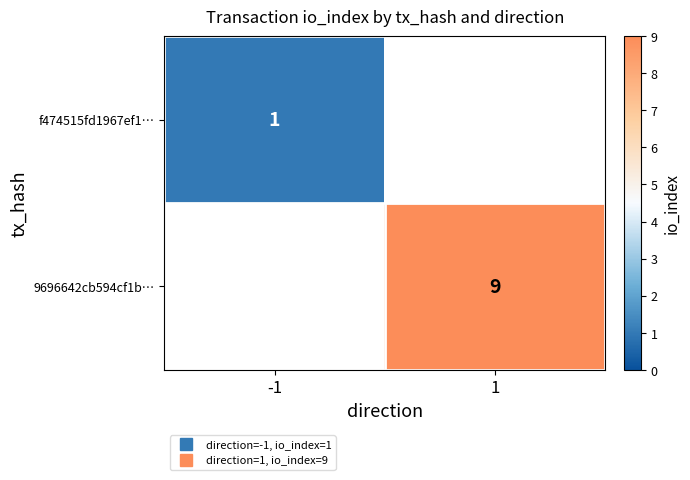

At which label does 9696642cb594cf1b… reach its peak?

-1